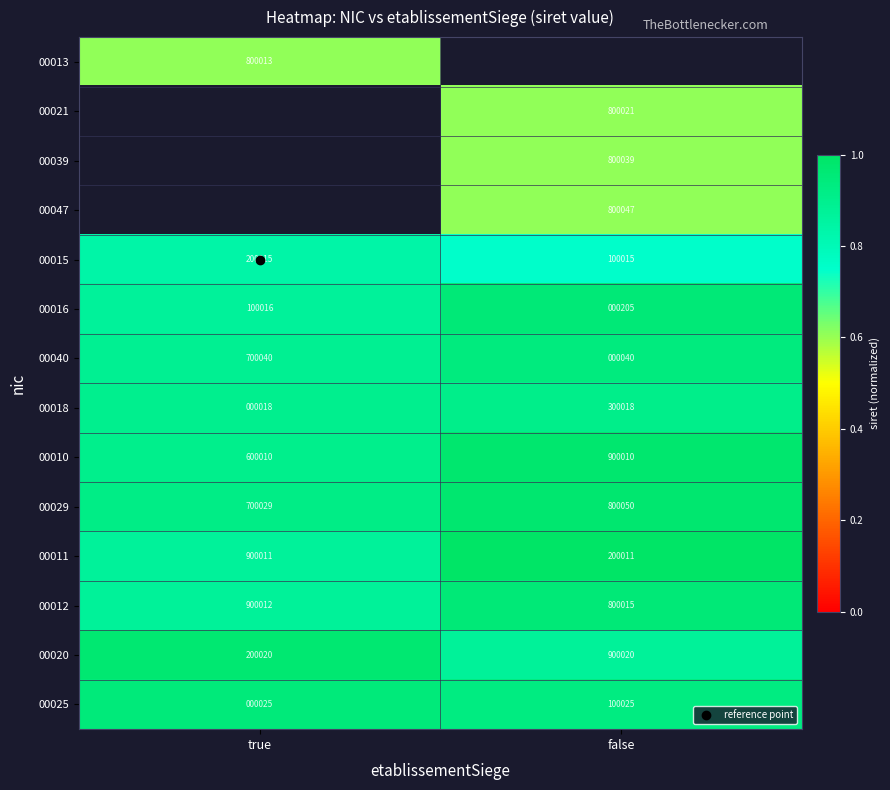

The 00010 series shows 0.4 at true. True or false?

False